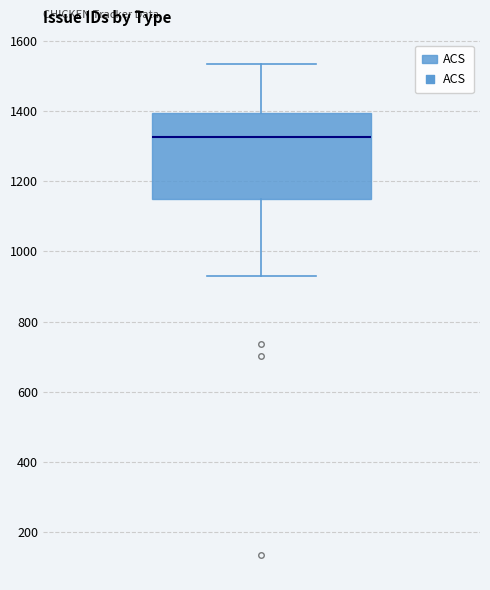

Transcribe this box plot: give where the median line is, the range the box spans, and where the two whiskers end, as read against the y-axis. The values are not printed on the chart, so give them approximately, as read against the axis.

median 1320, box 1140 to 1400, whiskers 920 to 1540